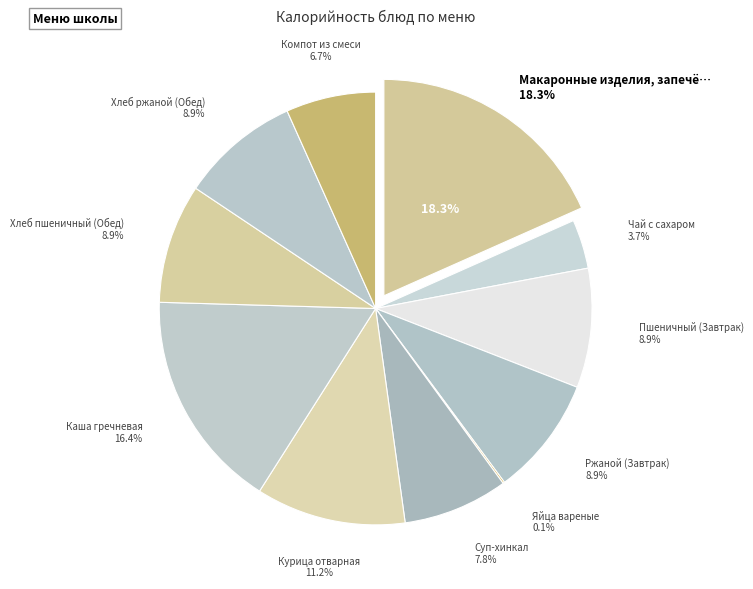

Which category has the biggest portion of the pie?

Макаронные изделия, запечённые с сыром